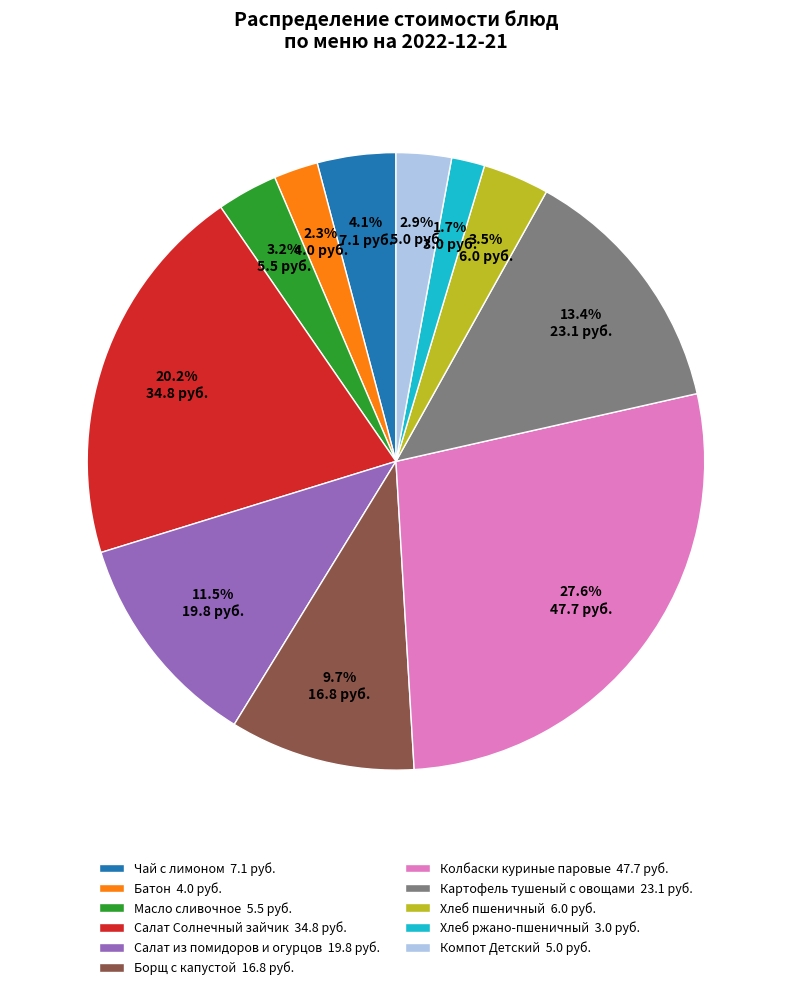

Between Колбаски куриные паровые and Чай с лимоном, which is larger?

Колбаски куриные паровые